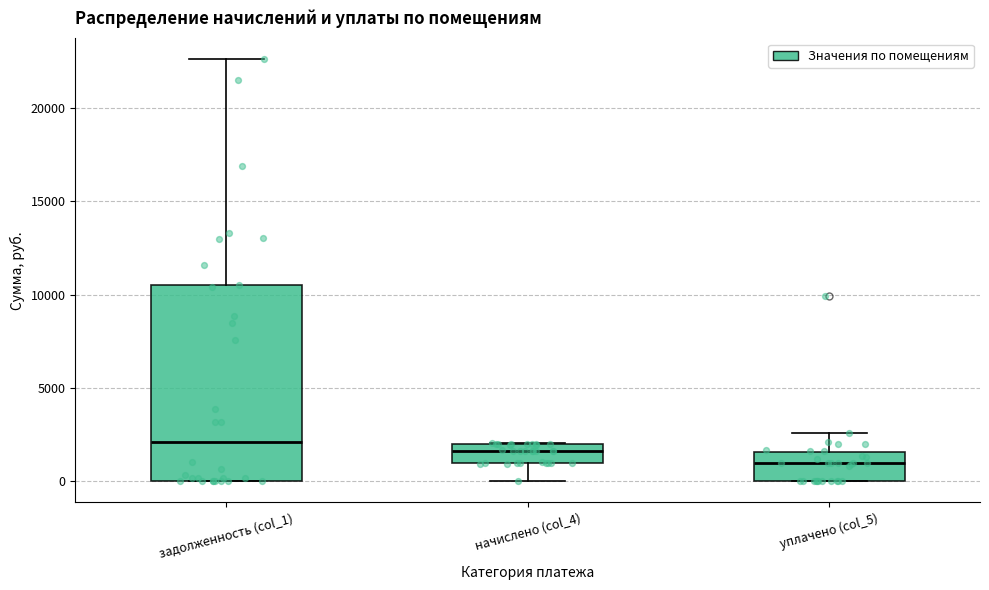

Reading left to right, read every box against the y-axis: the position of its median line, the range the box covers, and the ends of its whiskers. The values are not printed on the chart, so give them approximately, as read against the axis.

задолженность (col_1): median 2000, box 0 to 10500, whiskers 0 to 22500
начислено (col_4): median 1500, box 1000 to 2000, whiskers 0 to 2000
уплачено (col_5): median 1000, box 0 to 1500, whiskers 0 to 2500